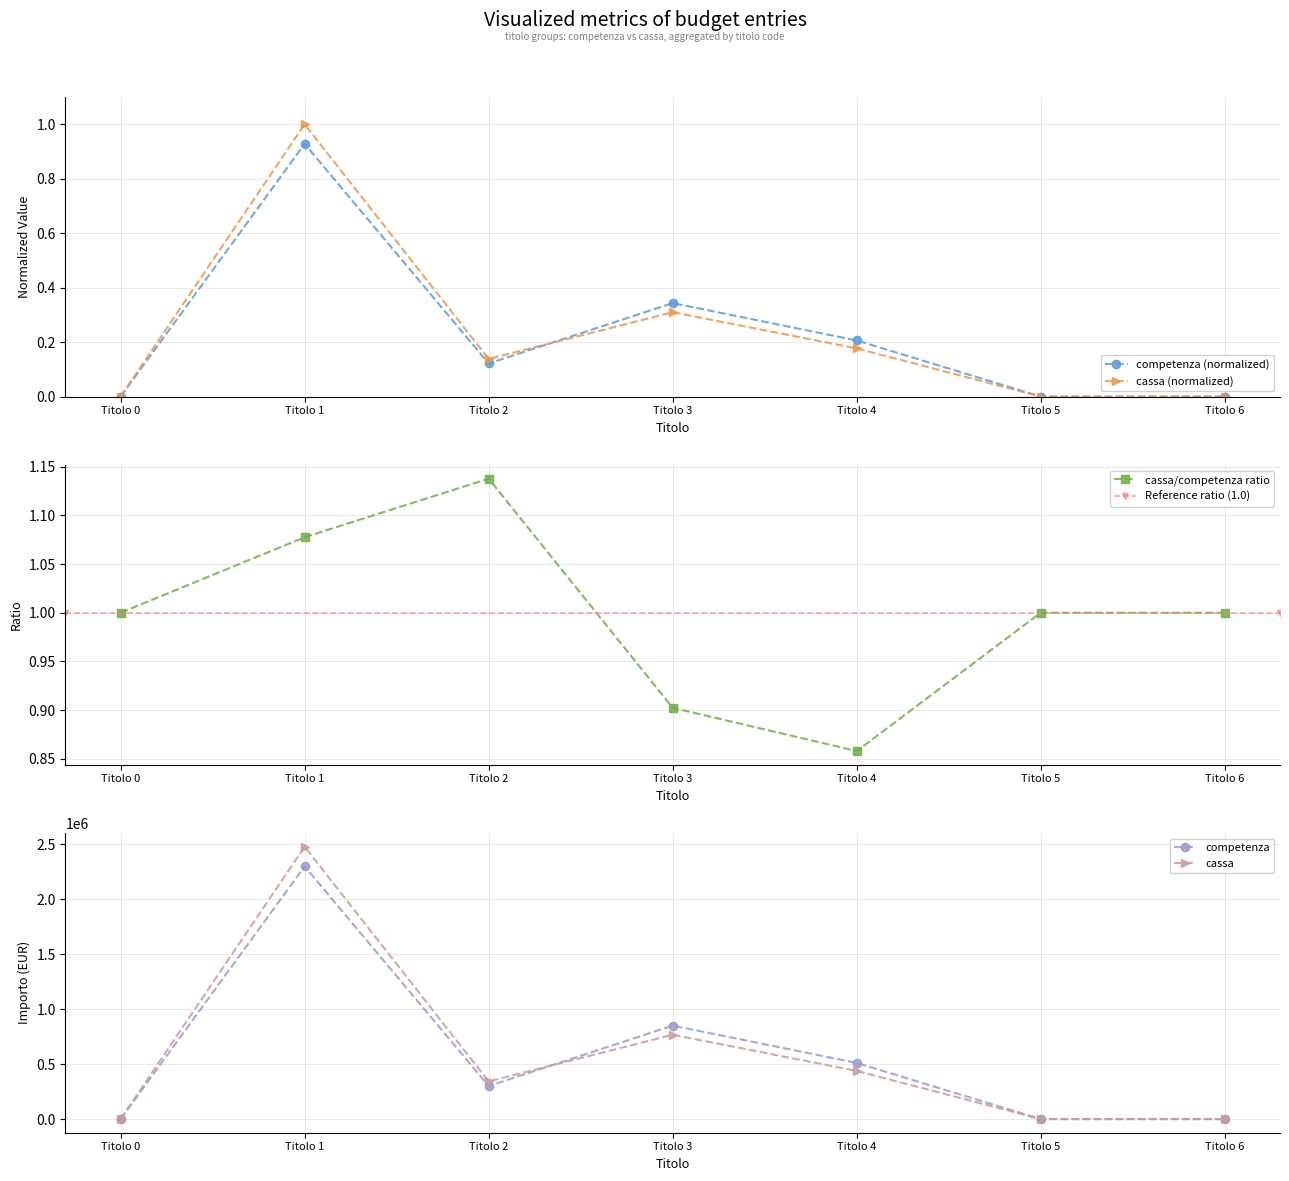

Does the chart have visible grid lines?

Yes